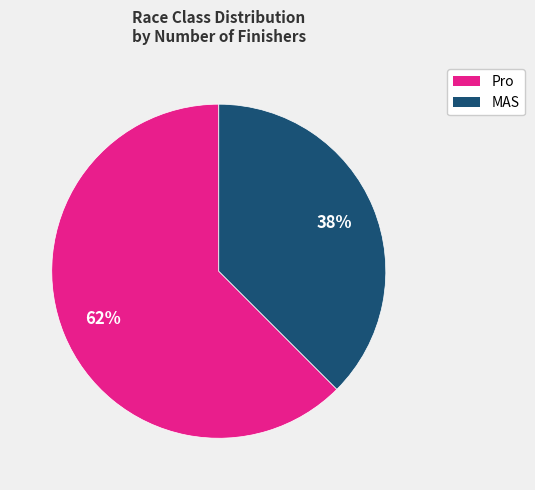

Combined, do Pro and MAS account for over 50%?

Yes